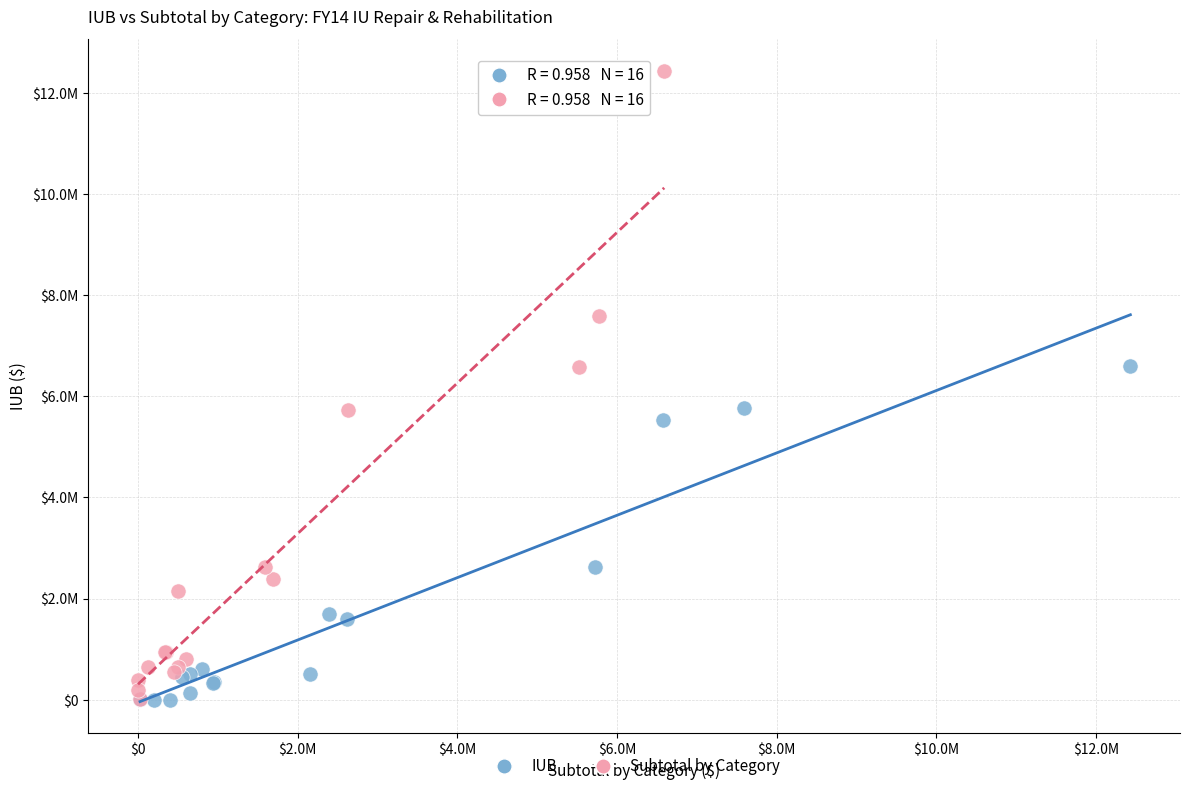

Which series has the largest Y range (max minus min)?

Subtotal by Category